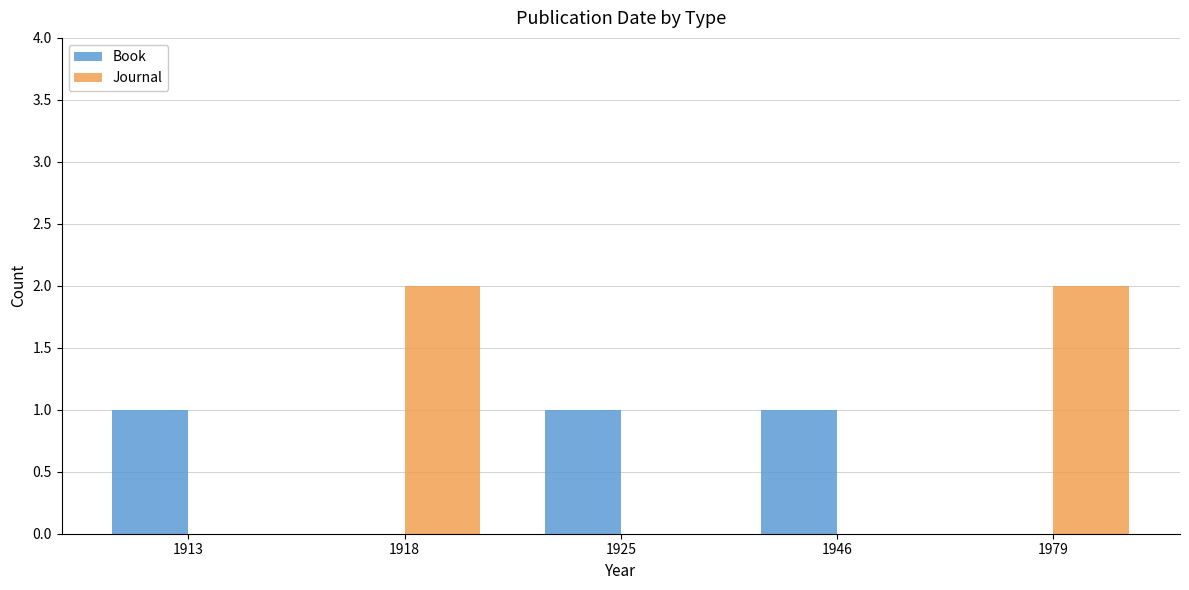

Is the value of Book at 1913 greater than the value of Journal at 1925?

Yes